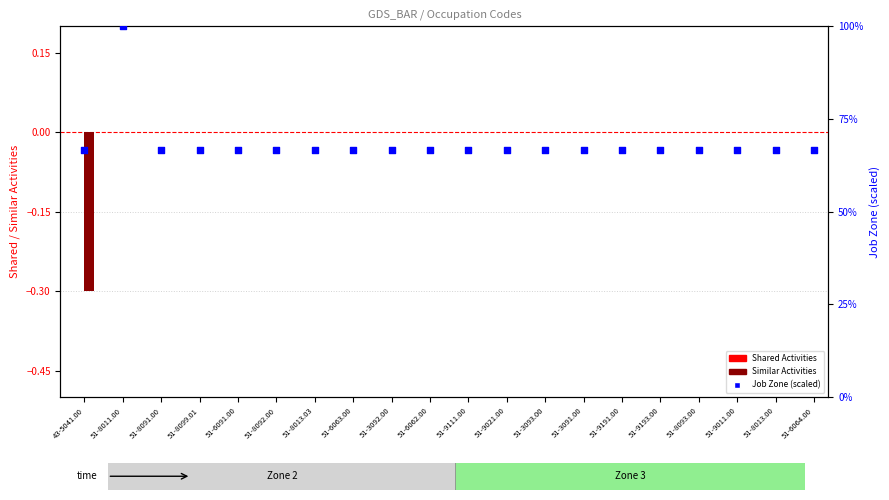

Which series has the largest total across all categories?

Job Zone (scaled)